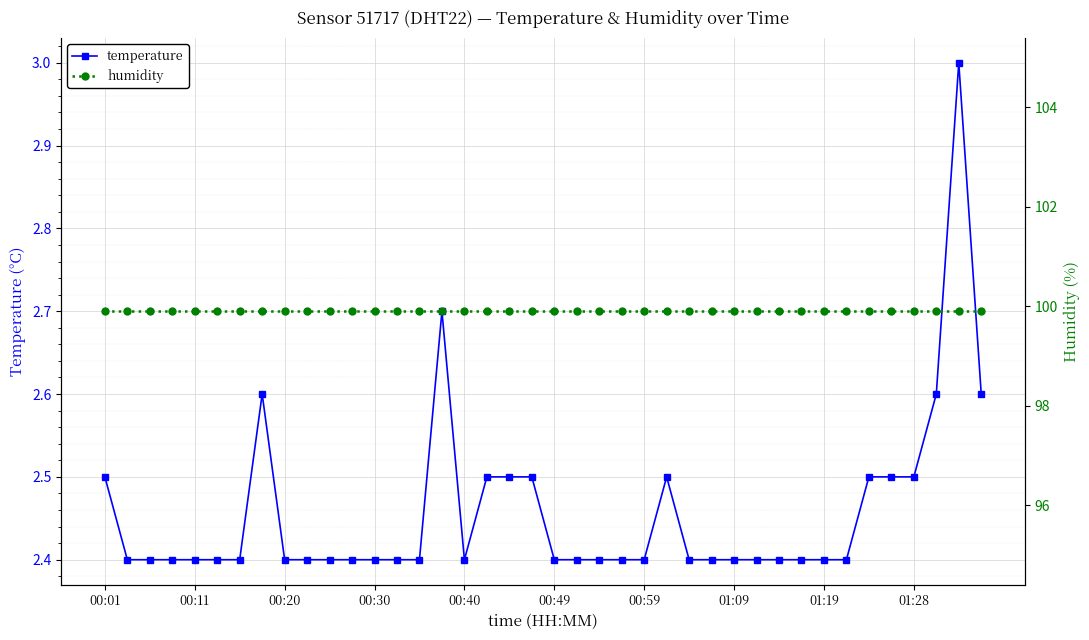

What is the maximum value shown in the chart?

99.9